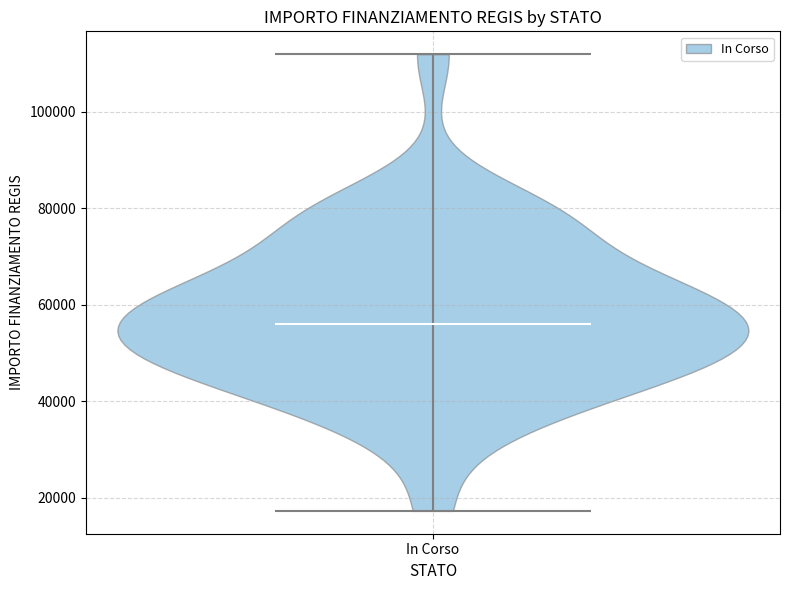

Read this violin plot against the y-axis: where its median line is, and the lowest and highest points the violin reaches. The values are not printed on the chart, so give them approximately, as read against the axis.

median line 56000, lowest point 18000, highest point 112000